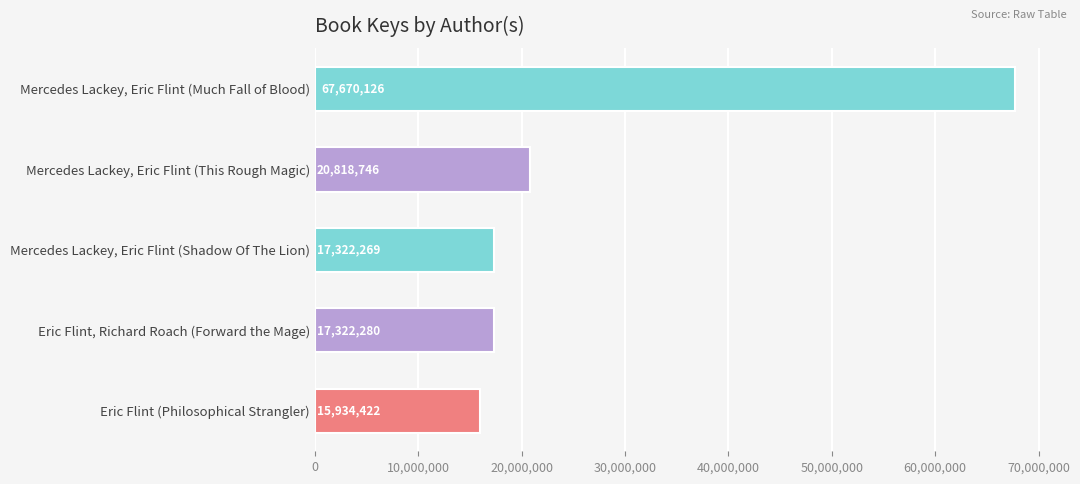

What is the maximum value shown in the chart?

67670126